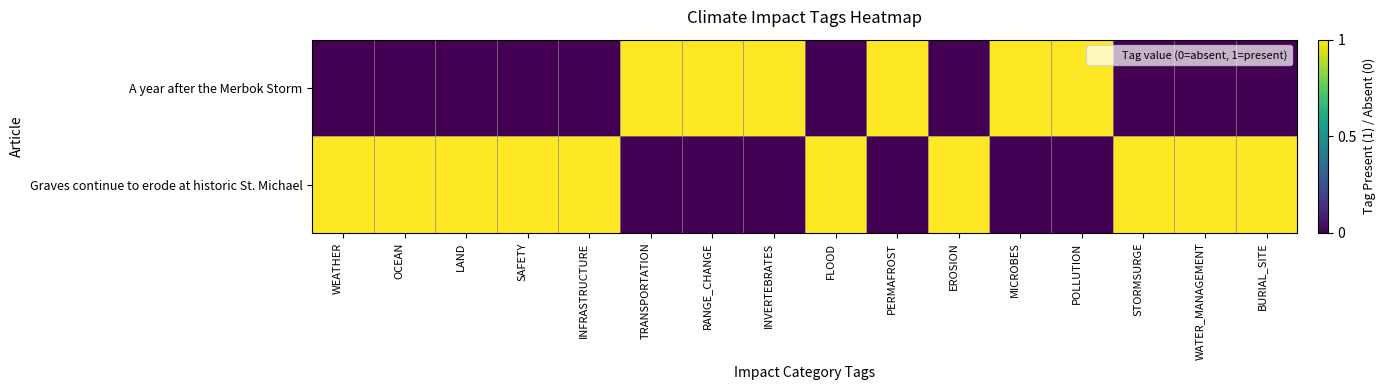

Reading left to right, extract all data points from this chart.

A year after the Merbok Storm: WEATHER=0	OCEAN=0	LAND=0	SAFETY=0	INFRASTRUCTURE=0	TRANSPORTATION=1	RANGE_CHANGE=1	INVERTEBRATES=1	FLOOD=0	PERMAFROST=1	EROSION=0	MICROBES=1	POLLUTION=1	STORMSURGE=0	WATER_MANAGEMENT=0	BURIAL_SITE=0
Graves continue to erode at historic St. Michael: WEATHER=1	OCEAN=1	LAND=1	SAFETY=1	INFRASTRUCTURE=1	TRANSPORTATION=0	RANGE_CHANGE=0	INVERTEBRATES=0	FLOOD=1	PERMAFROST=0	EROSION=1	MICROBES=0	POLLUTION=0	STORMSURGE=1	WATER_MANAGEMENT=1	BURIAL_SITE=1